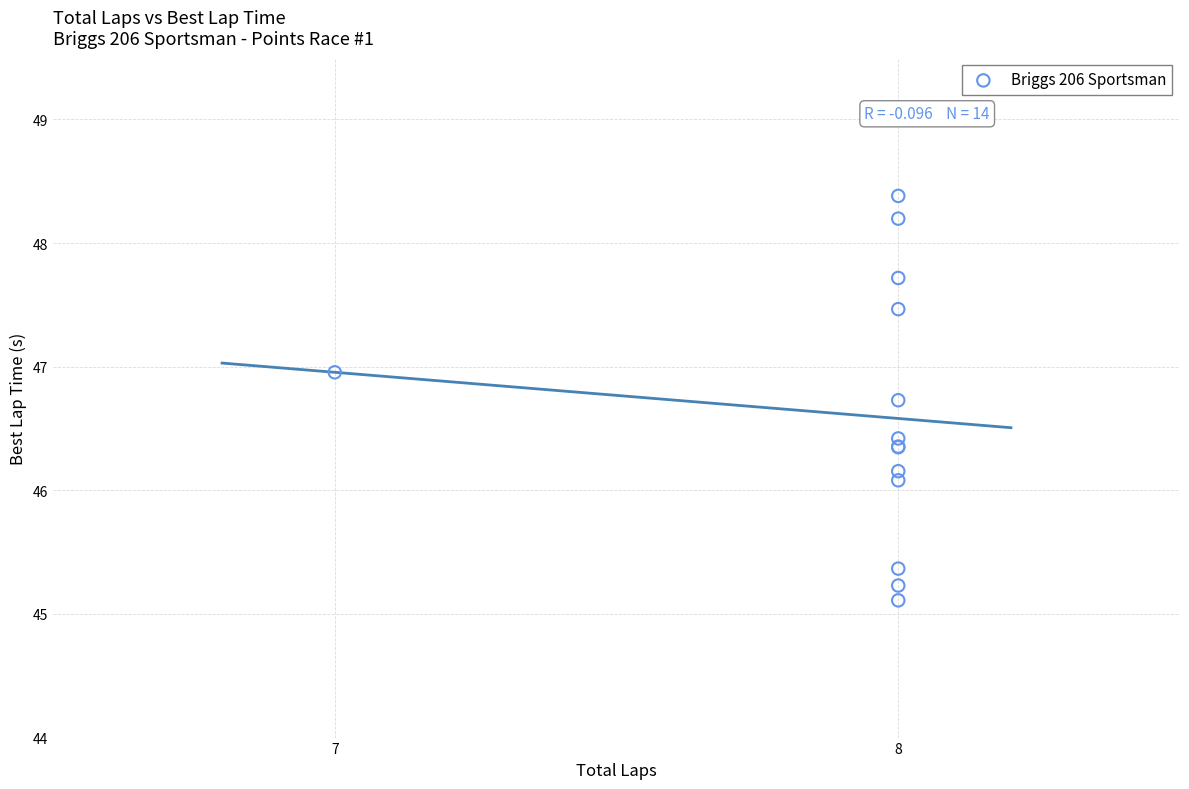

What Y value in the scatter plot is closest to 46?

46.1